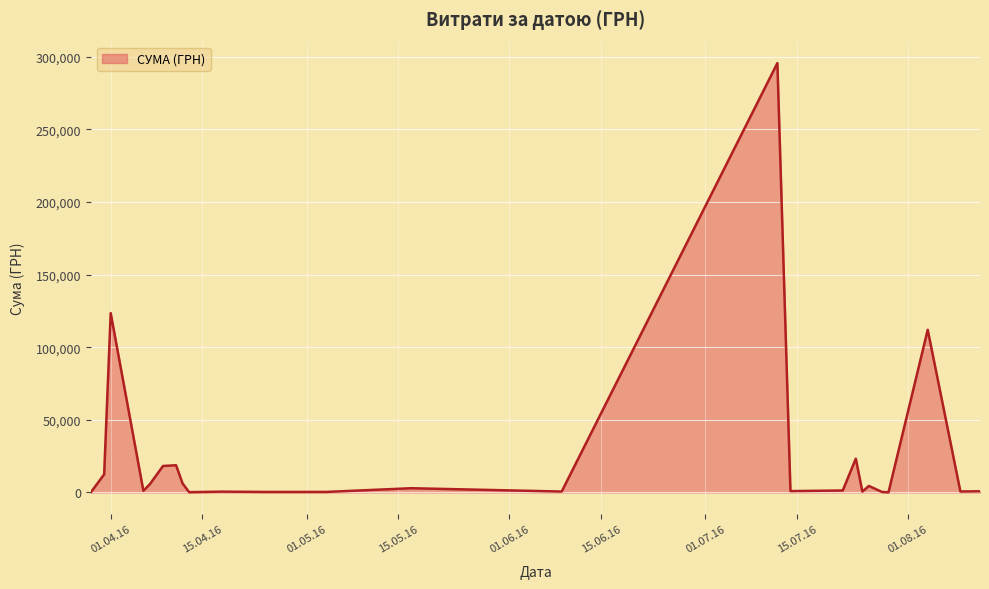

How many lines are shown in the chart?

1